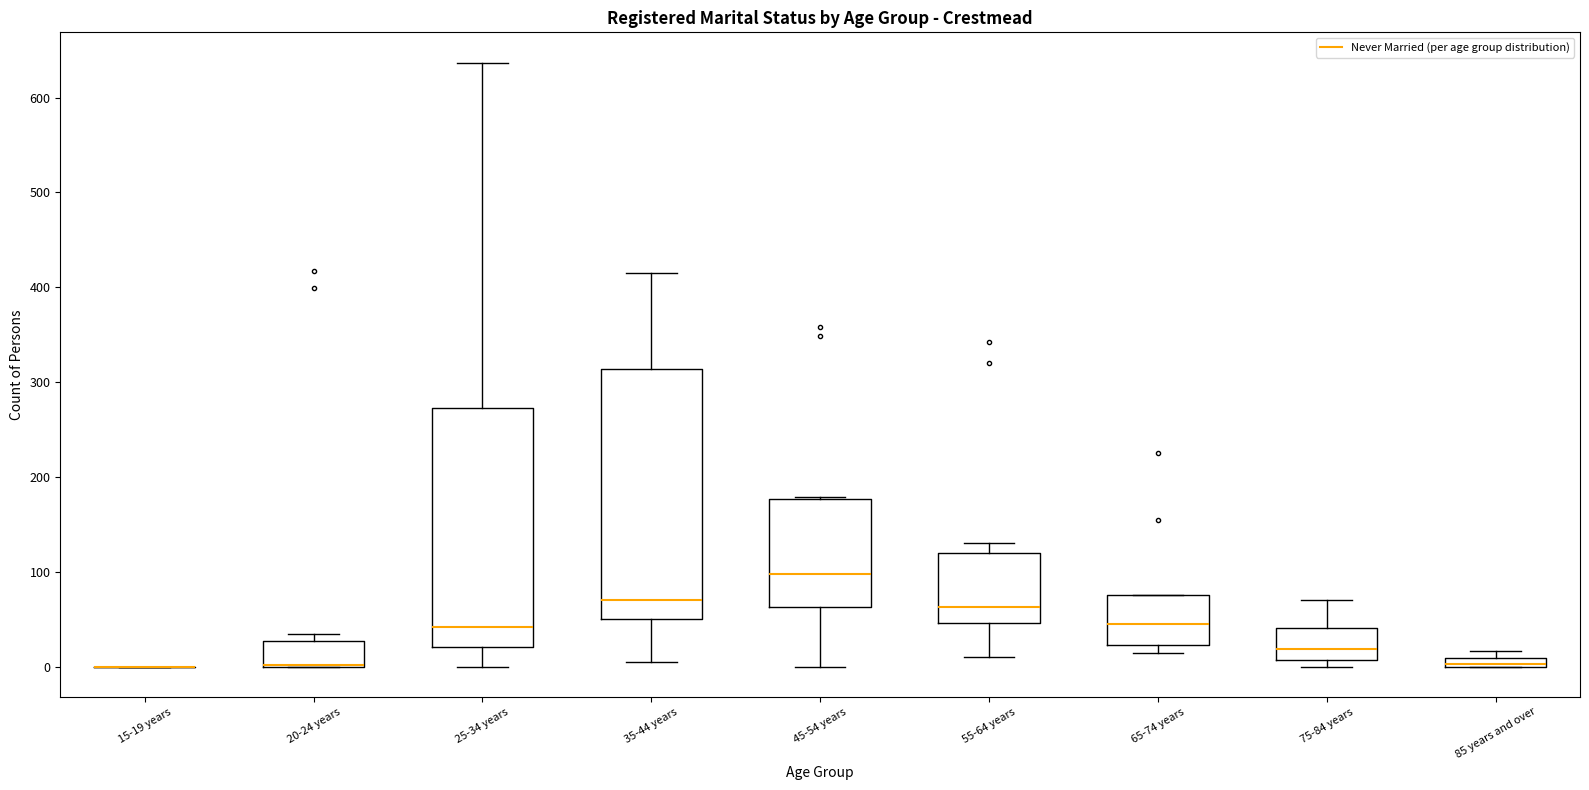

Where does the upper whisker of the box for 75-84 years end on the y-axis? The values are not printed on the chart, so give them approximately, as read against the axis.

70